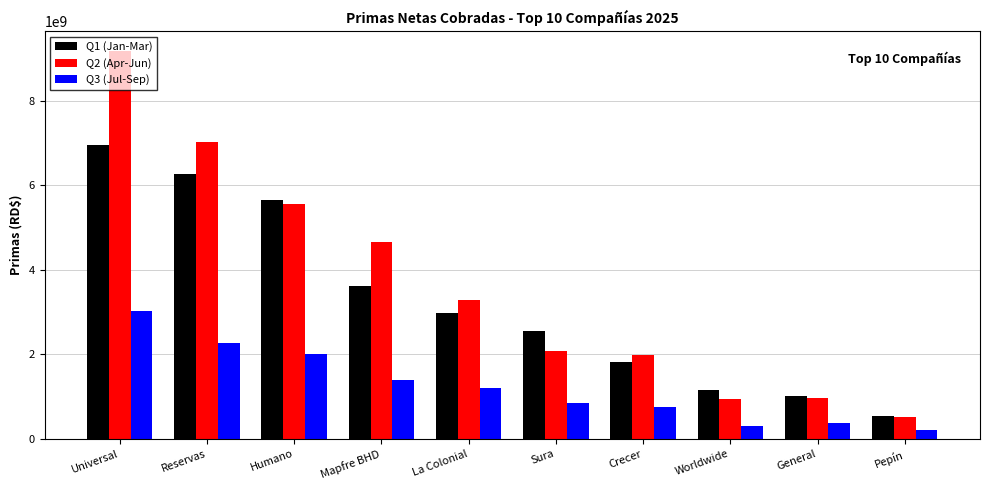

Where is Q2 (Apr-Jun) nearest to the value 4849875452?

Mapfre BHD